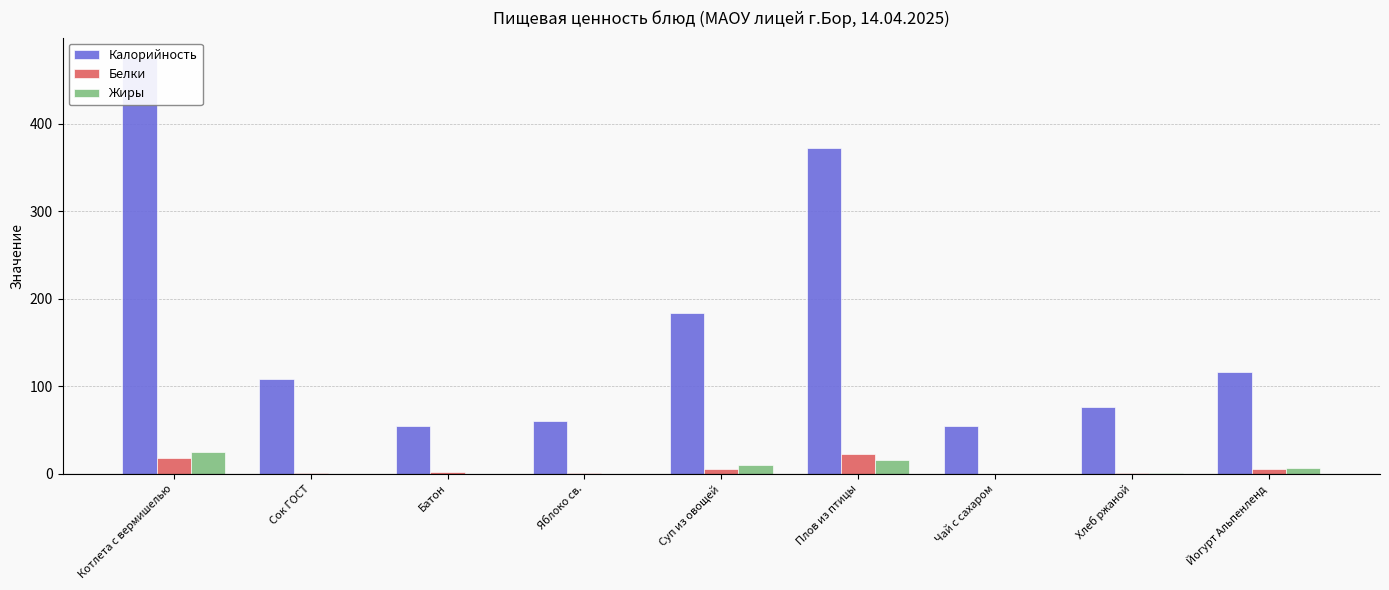

What are all the series names shown in the legend?

Калорийность, Белки, Жиры